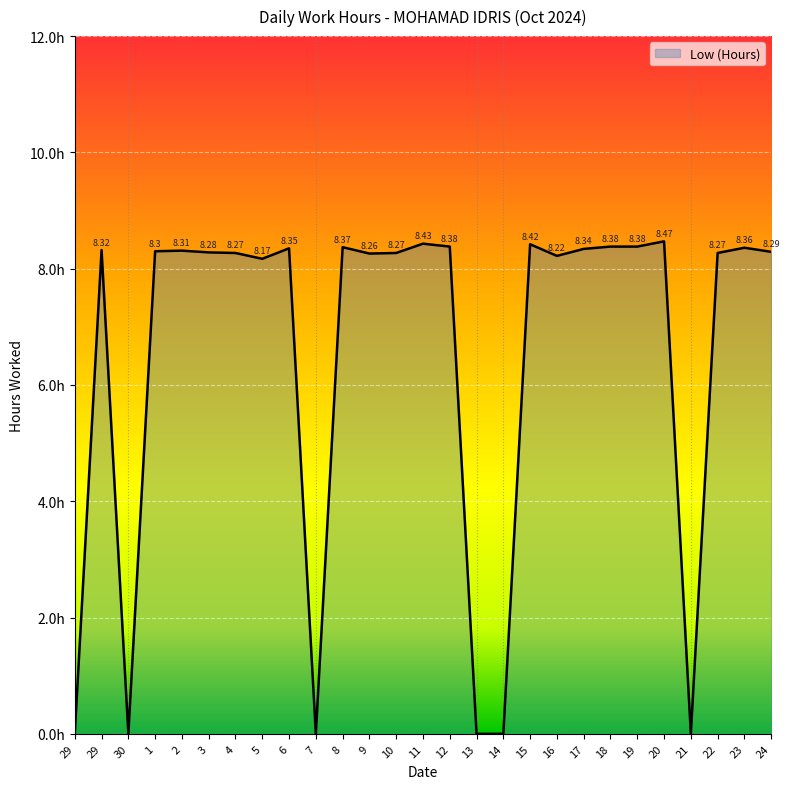

What is the label of the 14th point from the left?

11